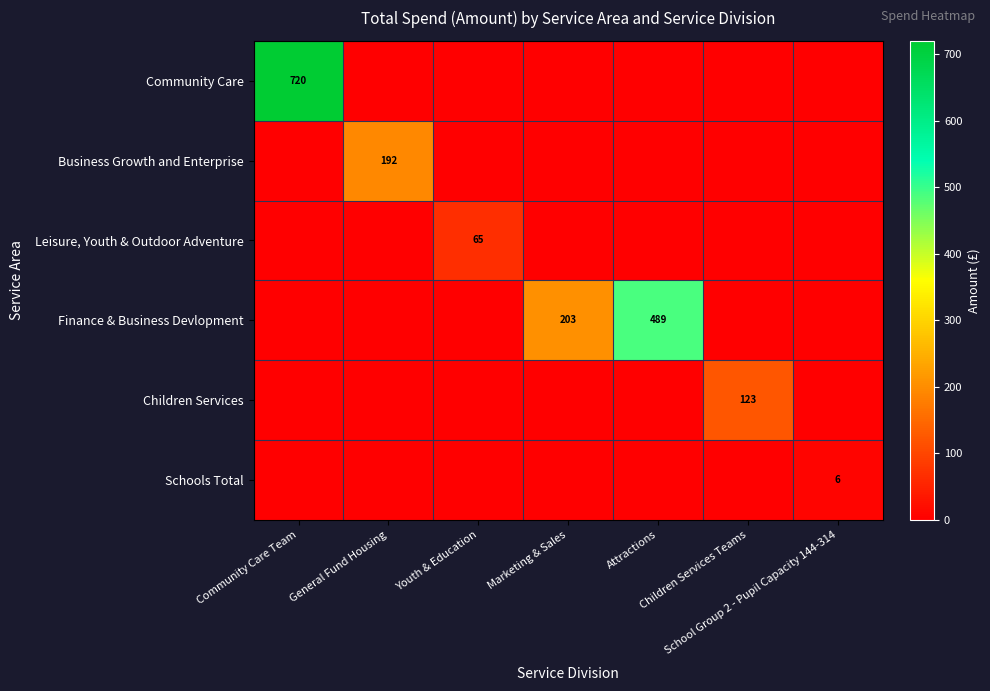

Is it true that Schools Total equals 0.0 at Youth & Education?

True